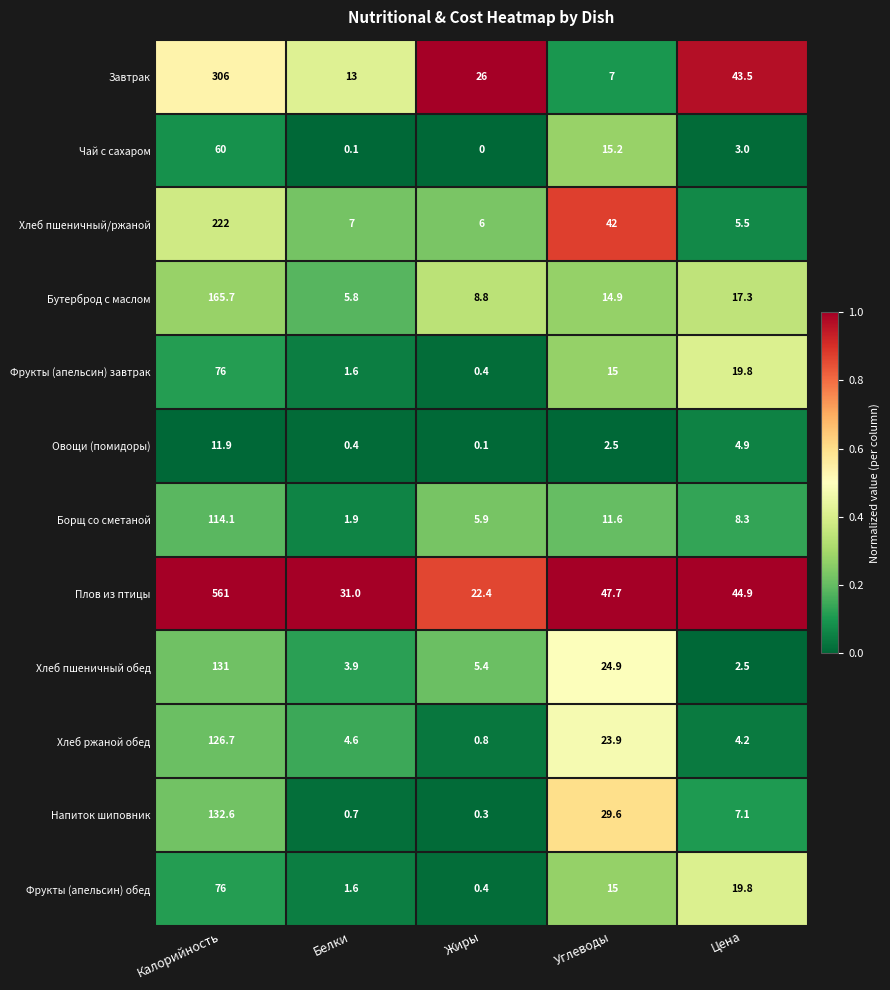

Which series has the widest spread of values?

Плов из птицы